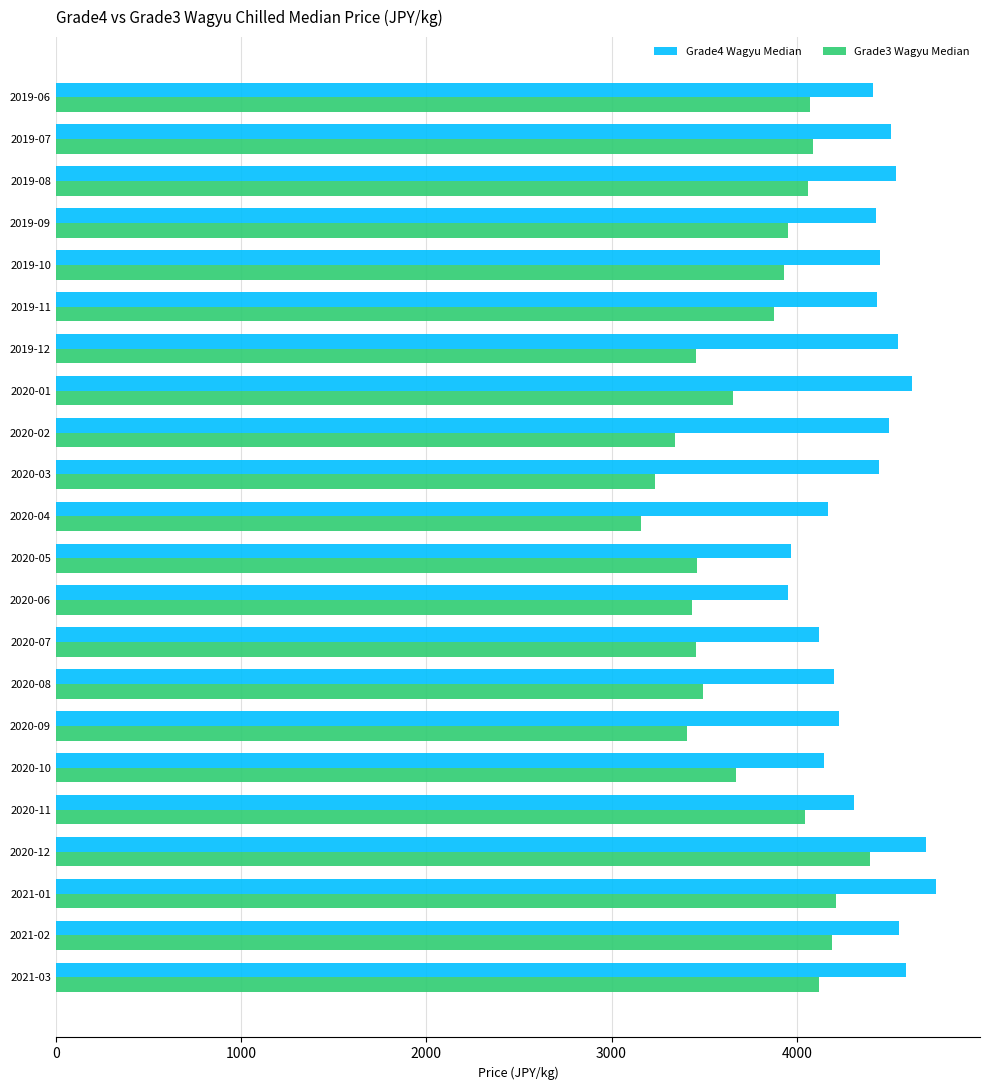

What is the maximum value shown in the chart?

4752